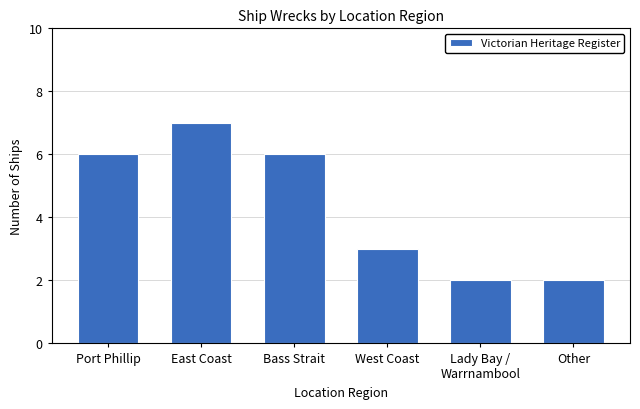

Approximately how many times larger is the value at Other compared to West Coast?

0.7